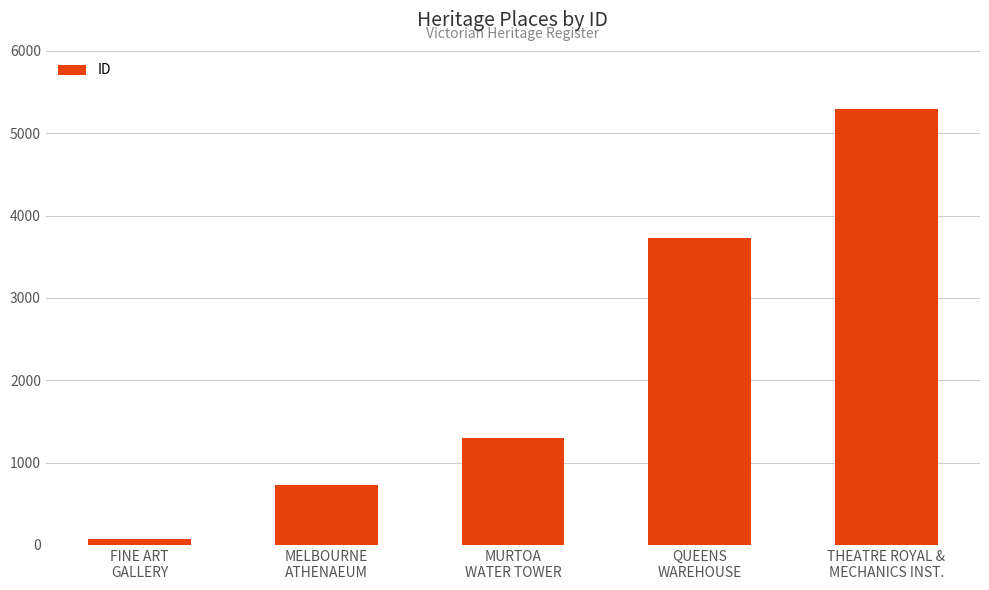

What is the value of the 5th bar from the left?

5298